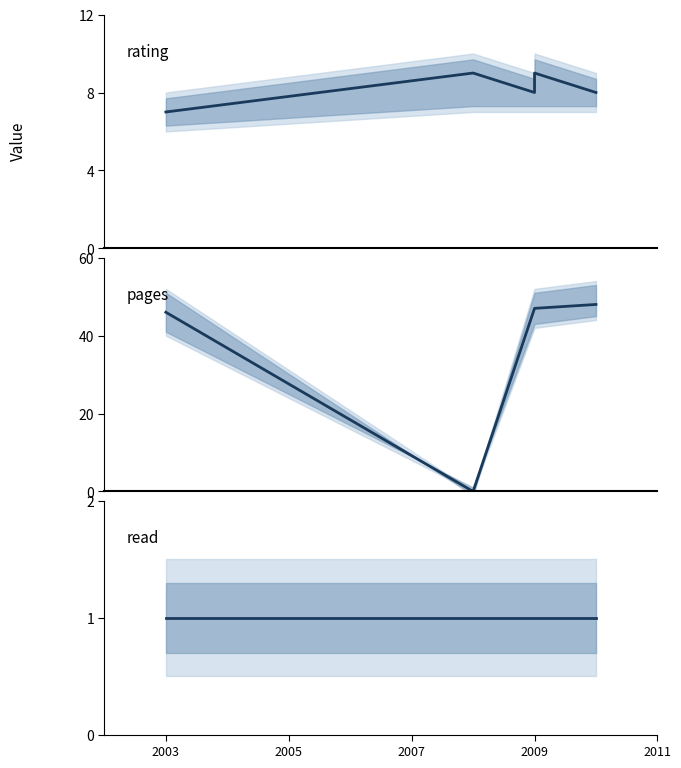

True or false: read and rating intersect in this chart.

False